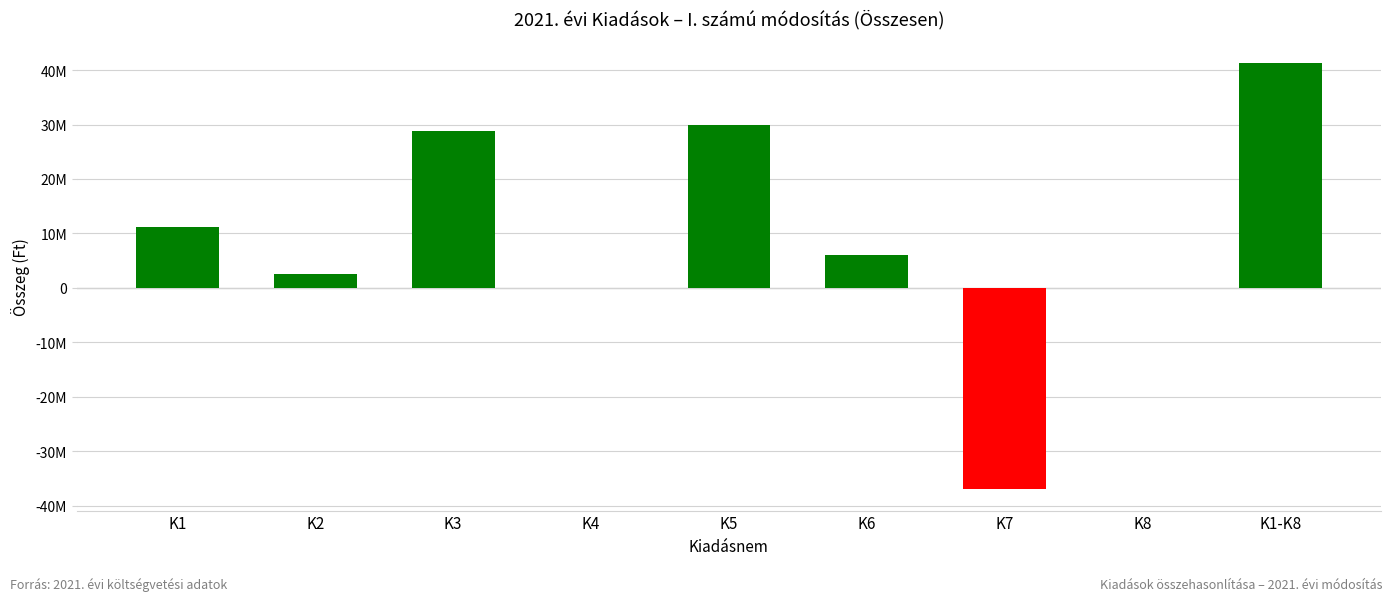

Are the bars grouped side by side (vs. stacked)?

No